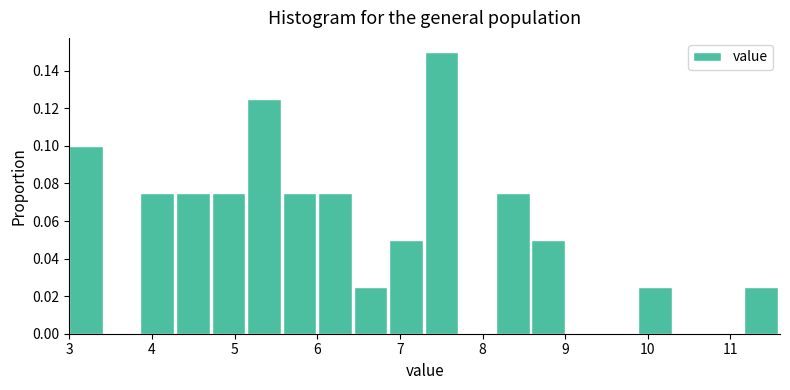

Over which range of the x-axis is the bar tallest?

7.30 to 7.73